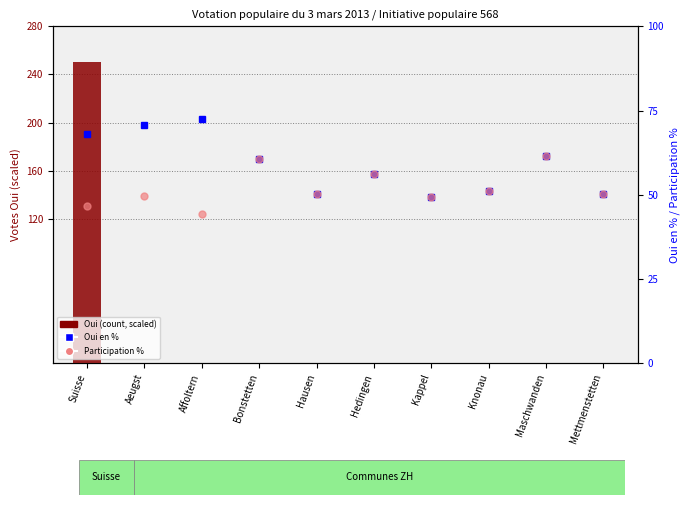

Which series has the largest total across all categories?

Oui en %